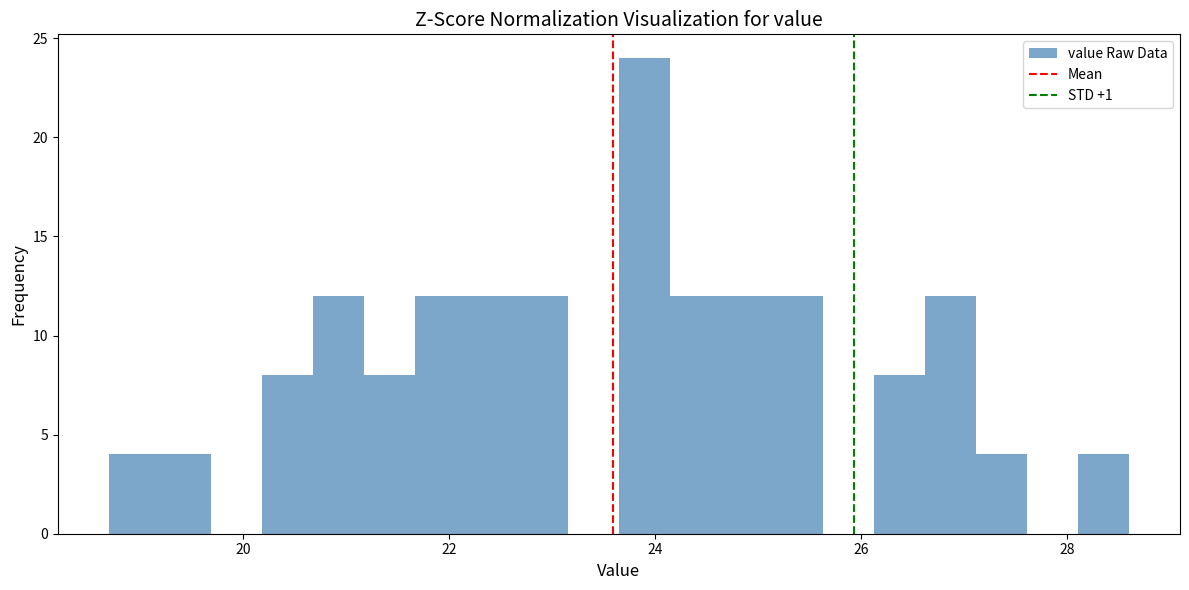

Read against the x-axis, roughly where is the centre of the tallest bar?

23.8